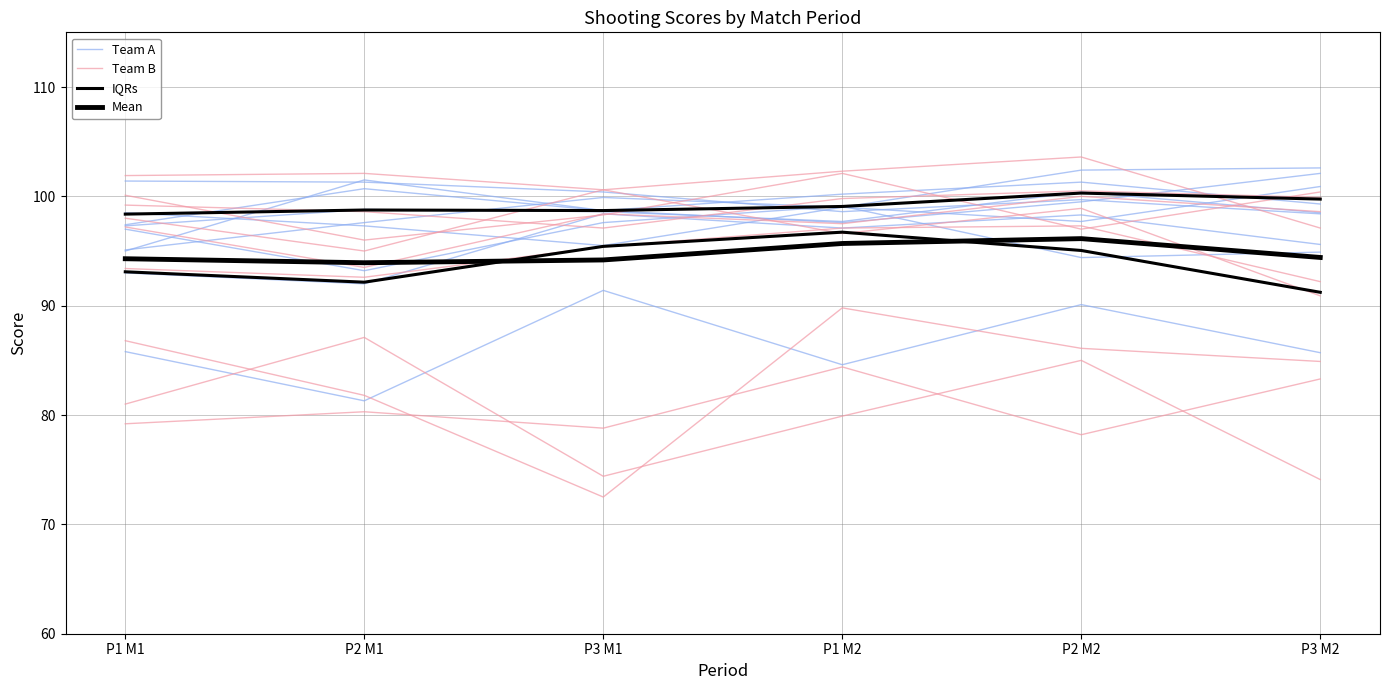

True or false: IQRs and Team A cross at least once.

False